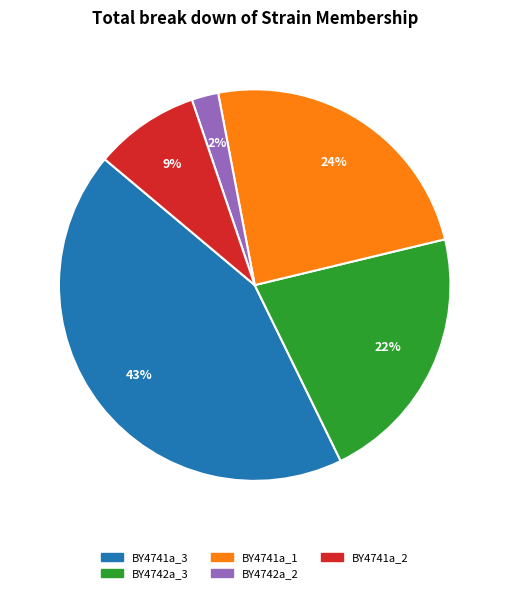

To the nearest percent, what is the average slice percentage?

20%